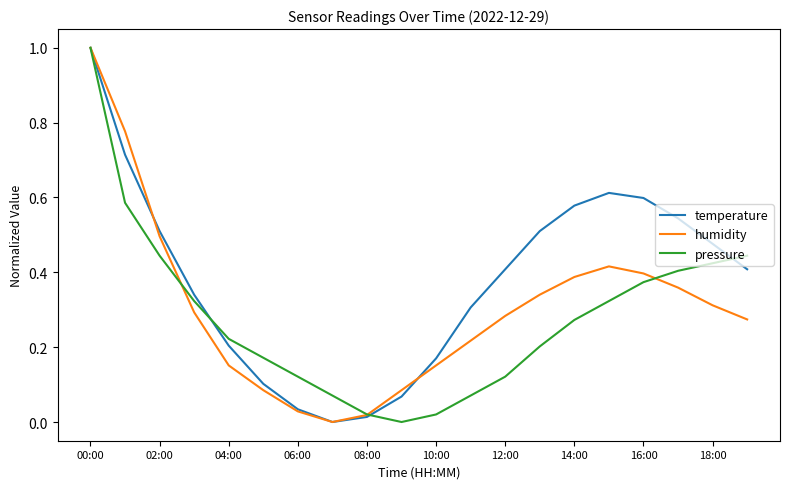

Which series has the largest total across all categories?

temperature